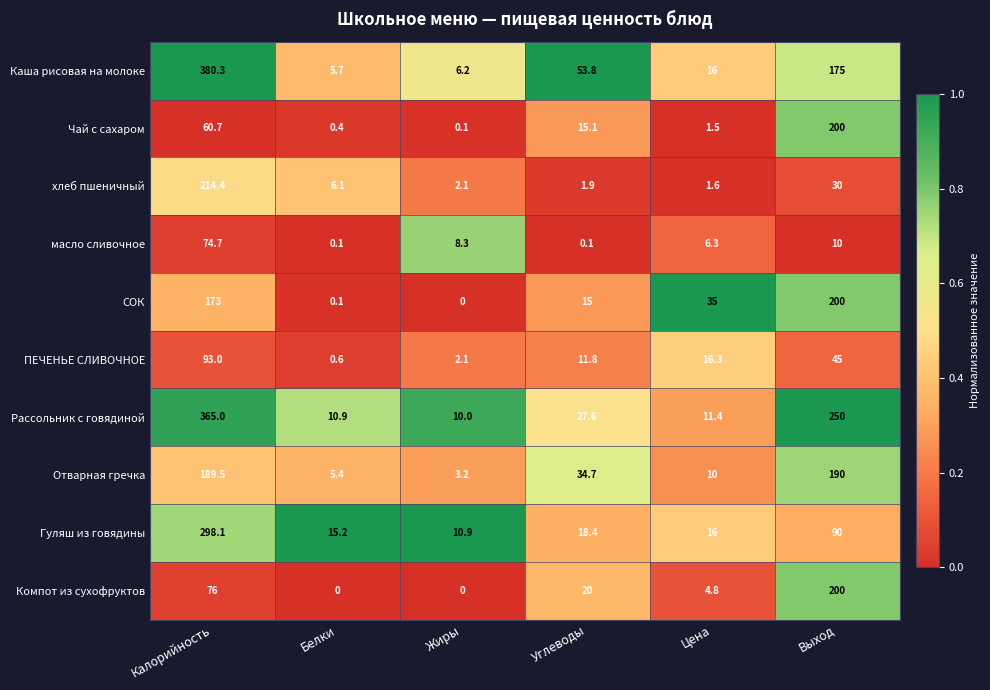

What is the highest value of the ПЕЧЕНЬЕ СЛИВОЧНОЕ series?

93.0